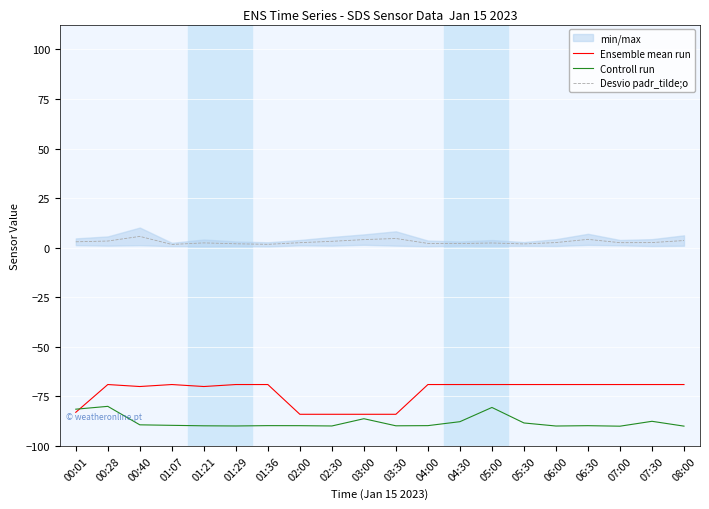

At which category does Ensemble mean run reach its first local peak?

00:28